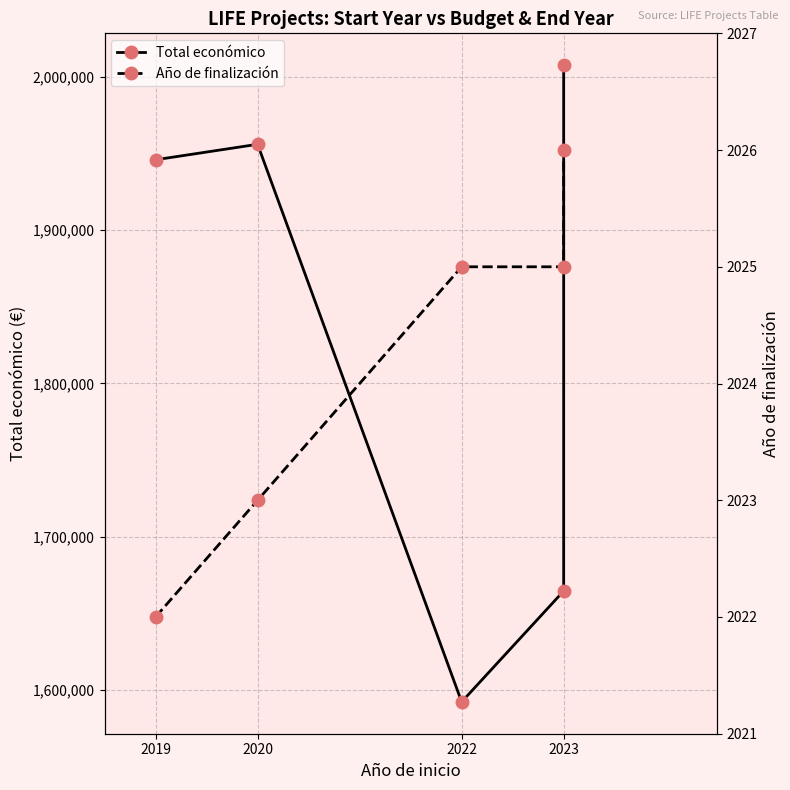

What is the difference between the highest and lowest values at 2019?

1943892